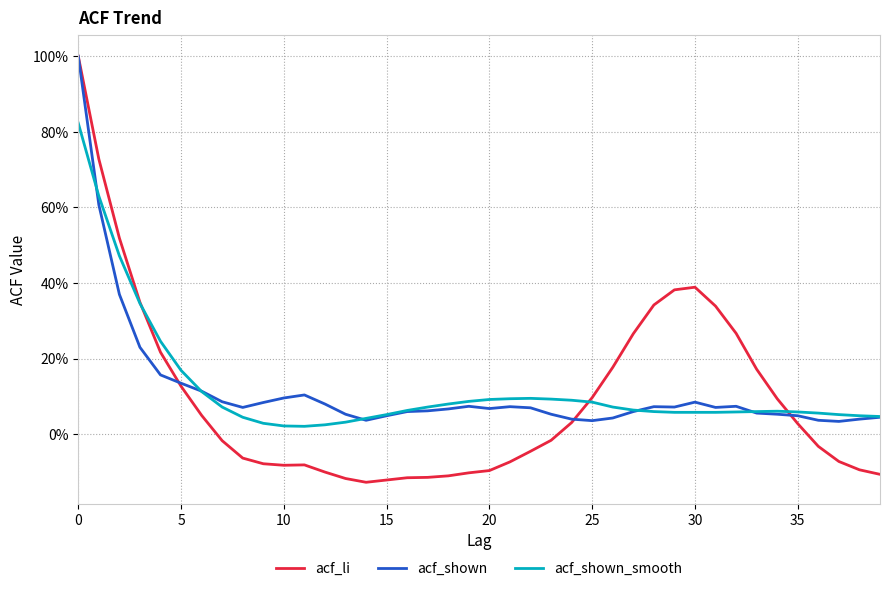

Is this an area chart (filled region under the line)?

No